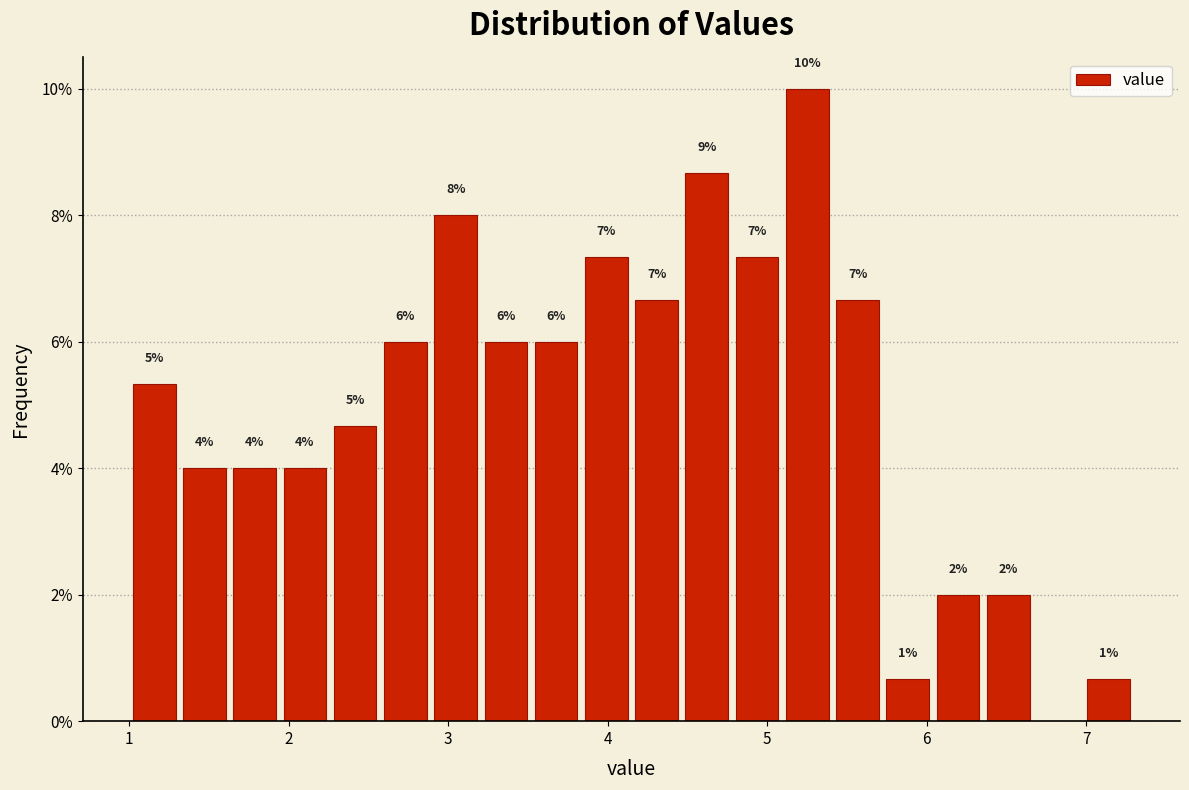

Read against the x-axis, roughly where is the centre of the tallest bar?

5.3